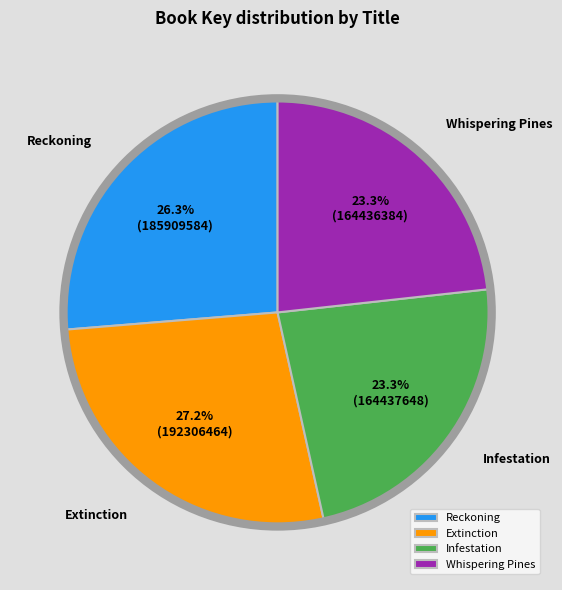

To the nearest percent, what portion does Extinction represent?

27%